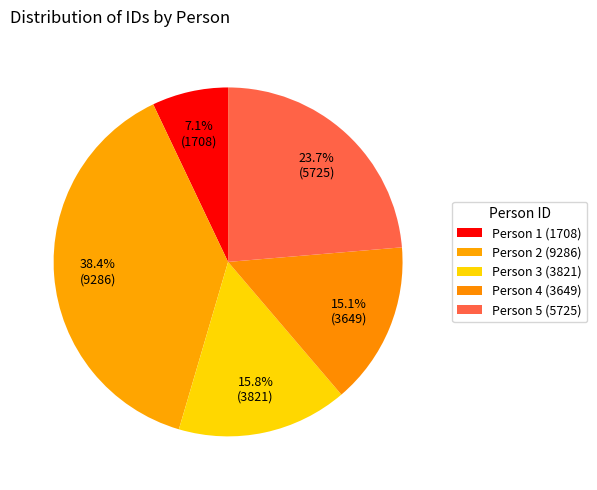

Does ალექსი გიორგის ძე შარტავა account for over 50% of the chart?

No